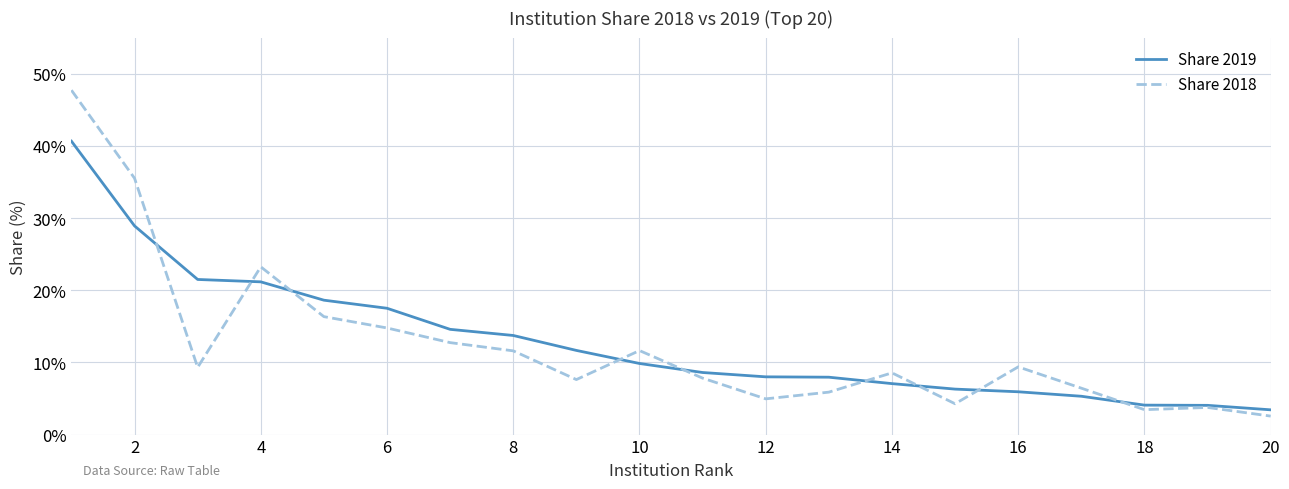

Rank the series by their average value, from lowest to highest.

Share 2018, Share 2019